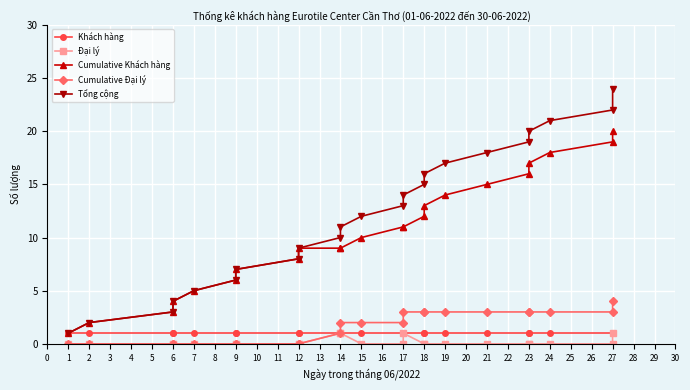

What is the greatest value displayed?

24